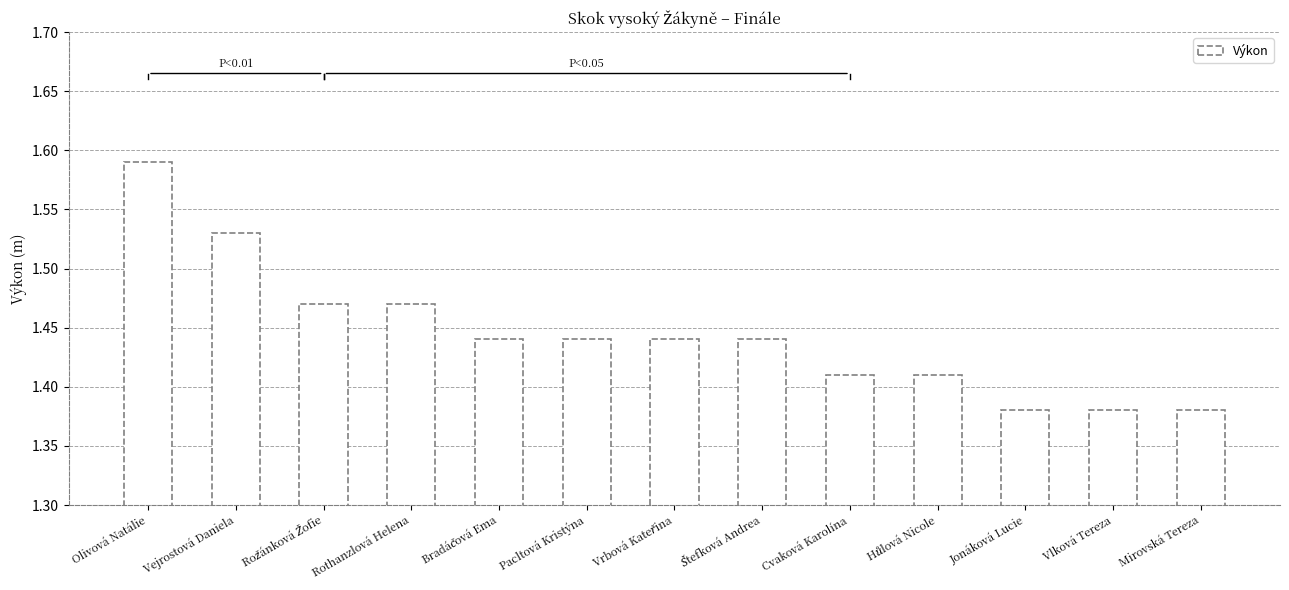

The value at Pacltová Kristýna is 0.8. True or false?

False